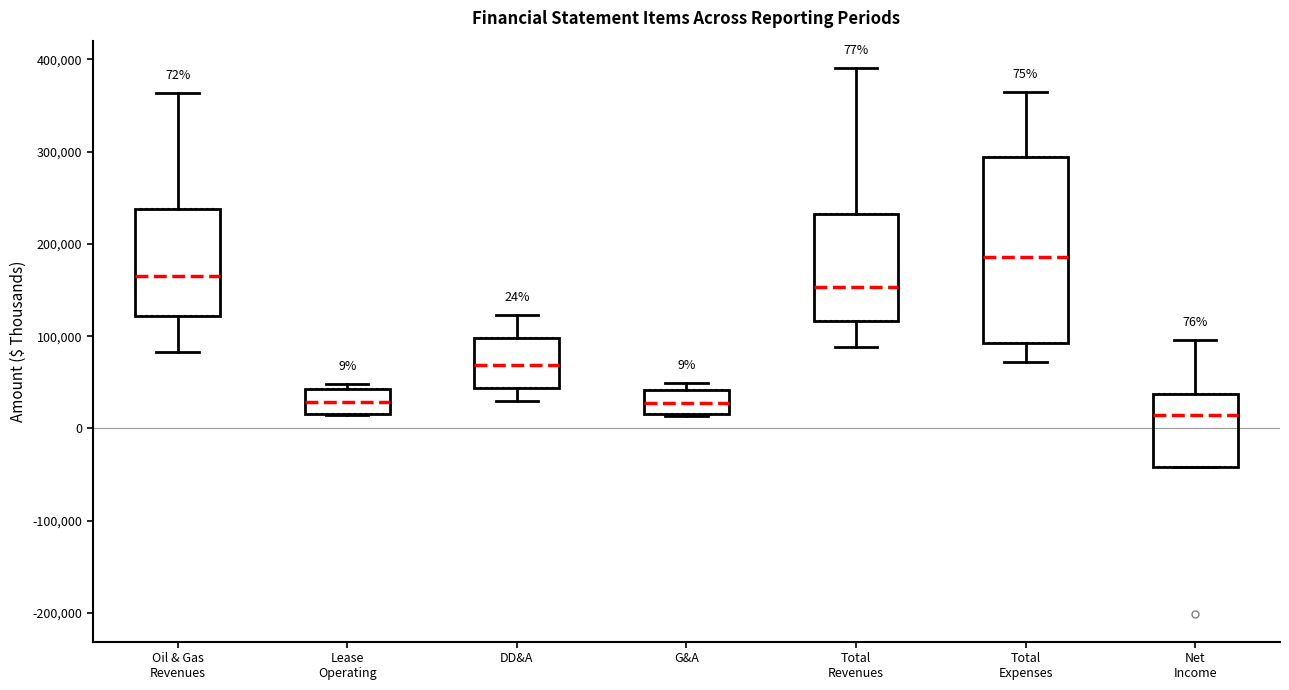

Which box has the highest median line?

Total Expenses